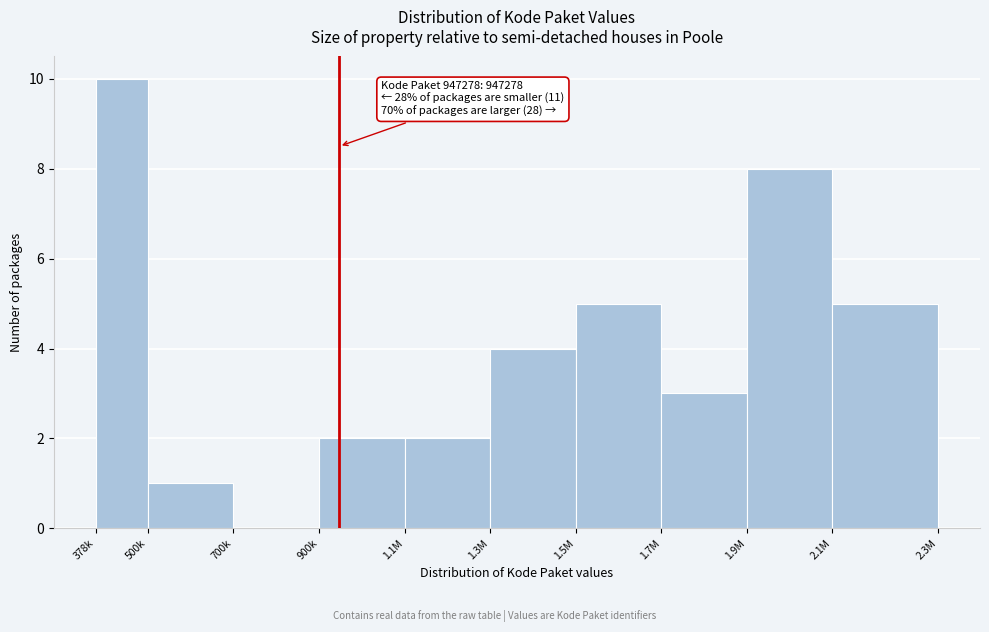

What is the maximum value shown in the chart?

10